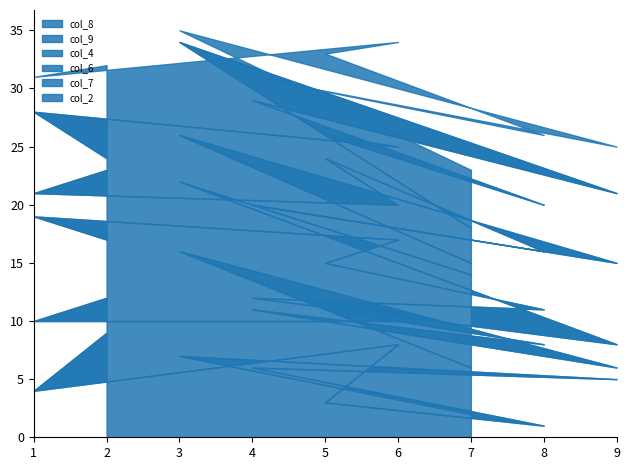

How many values in the col_4 series exceed 5?

4